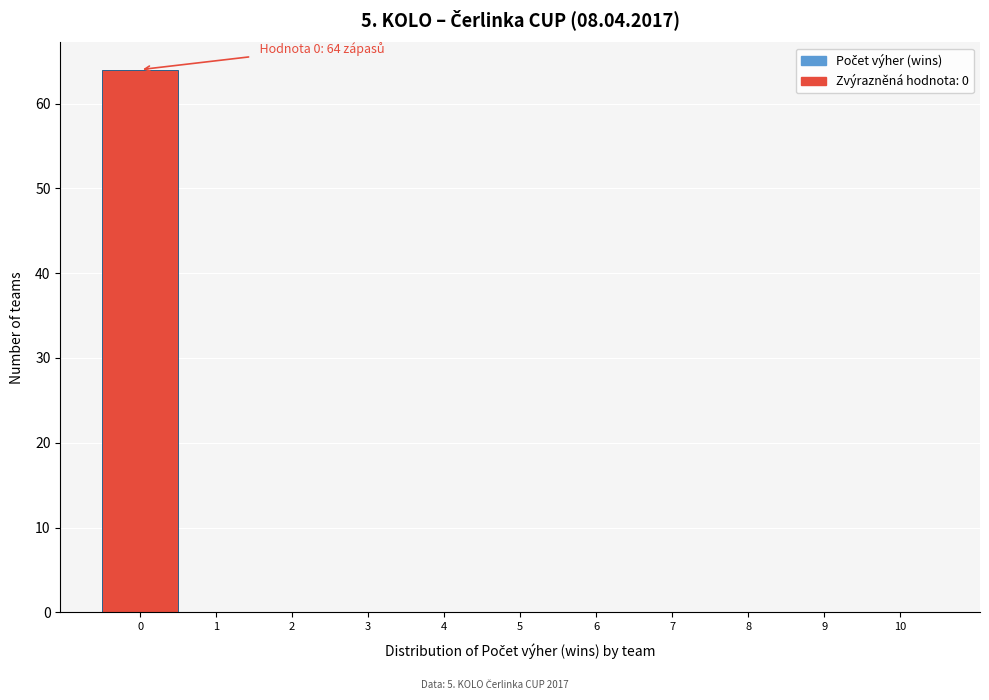

Over which range of the x-axis is the bar tallest?

-0.5 to 0.5